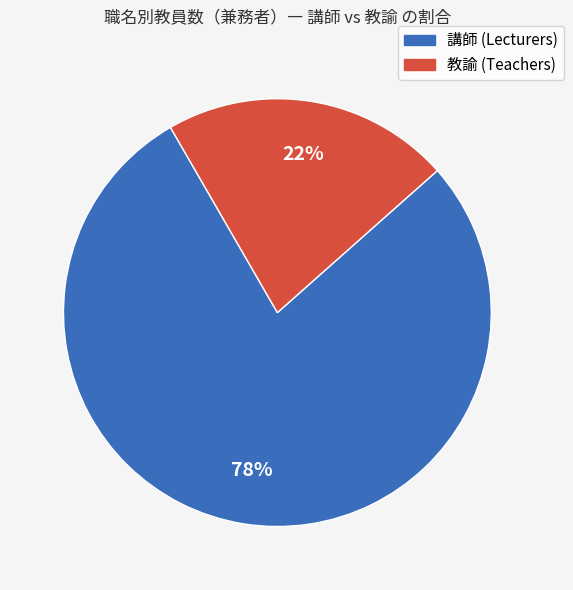

To the nearest percent, what is the difference between the largest and smallest slice percentages?

56%